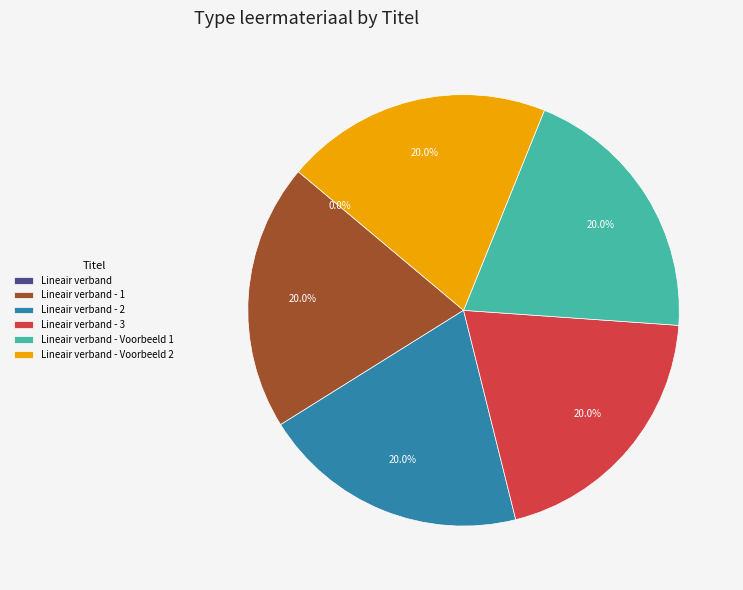

Is there a majority slice in this chart?

No